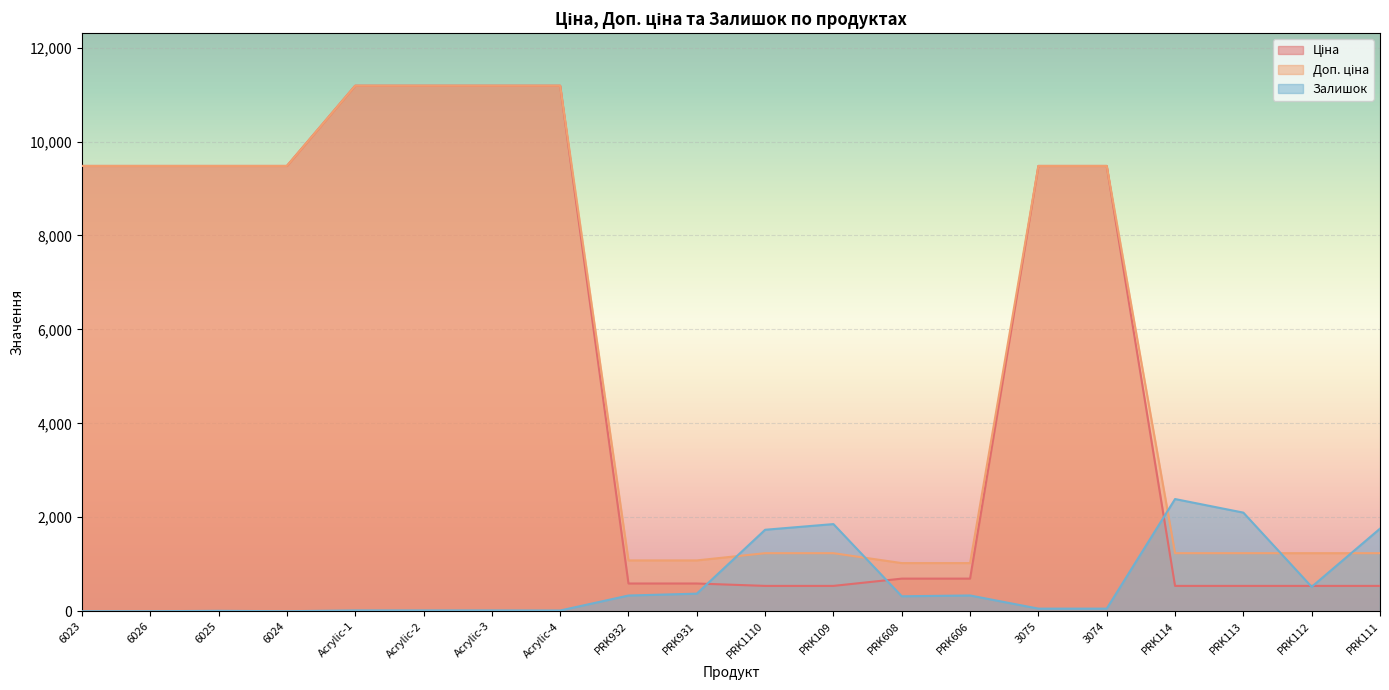

In Залишок, how many points are lower than both neighbors (excluding endpoints)?

4